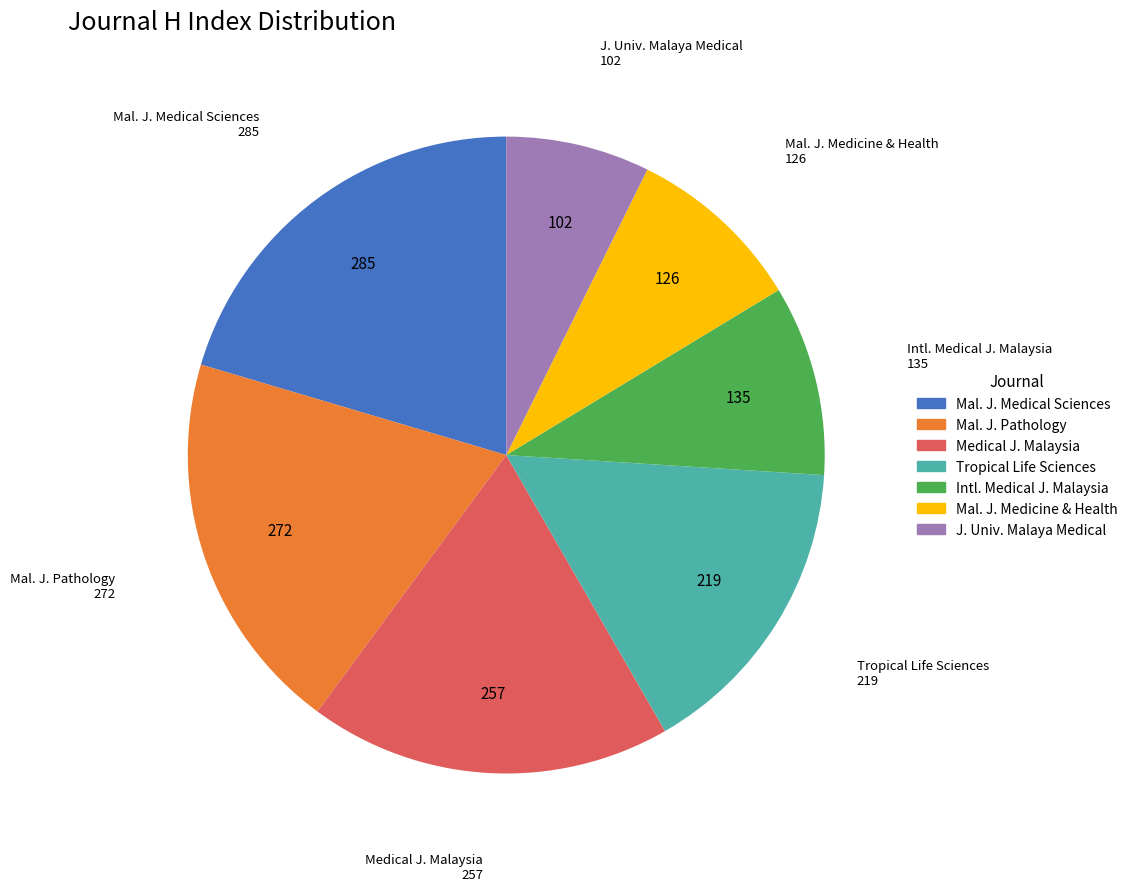

Is there any slice that represents more than half of the pie?

No